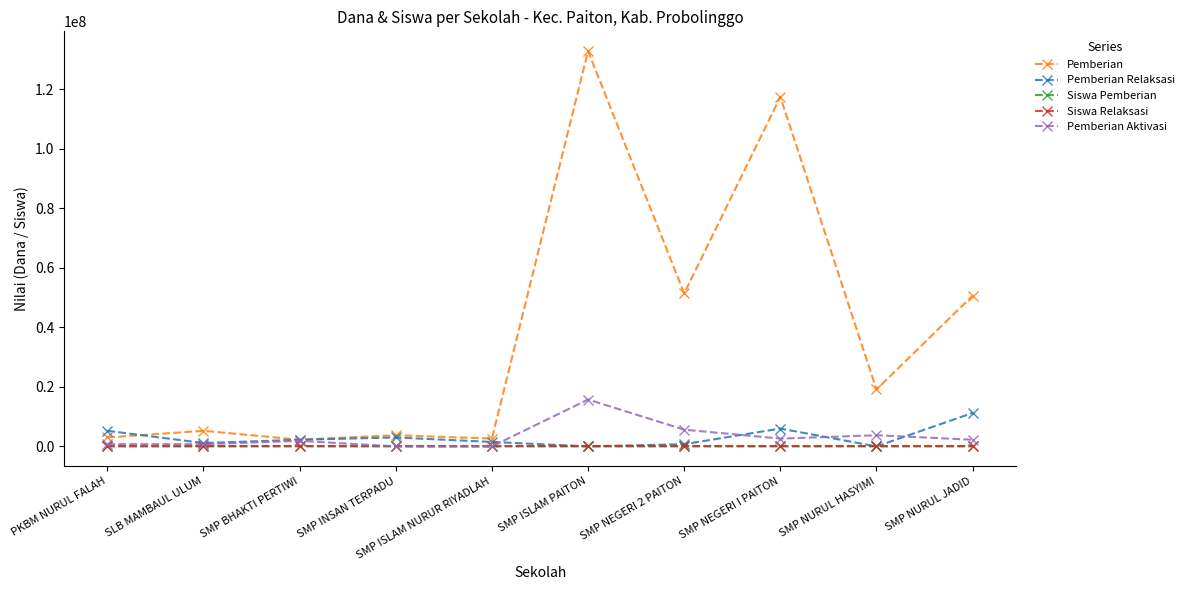

What is the difference between the second highest and second lowest values in the Pemberian Aktivasi series?

5625000